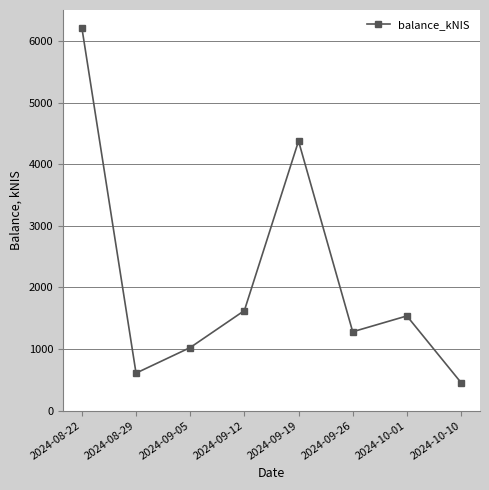

What is the ratio of the value at 2024-09-12 to the value at 2024-09-05?

1.6